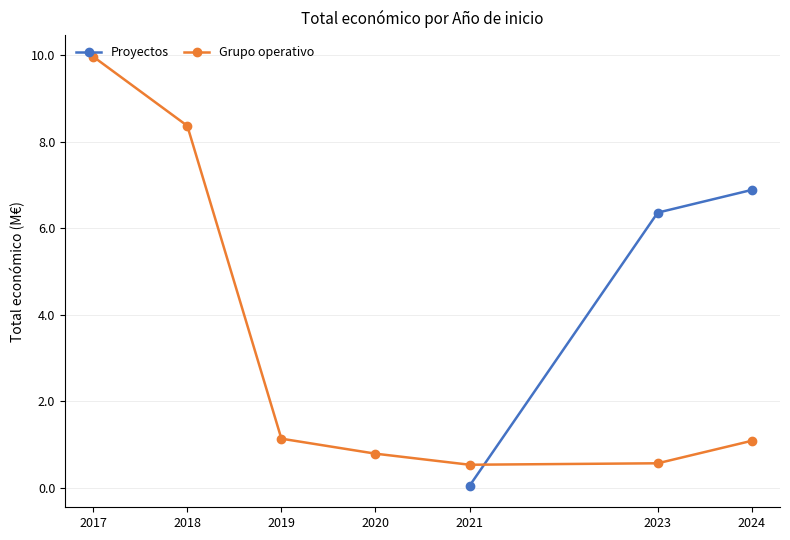

Is it true that Grupo operativo equals 10.0 at 2017?

True